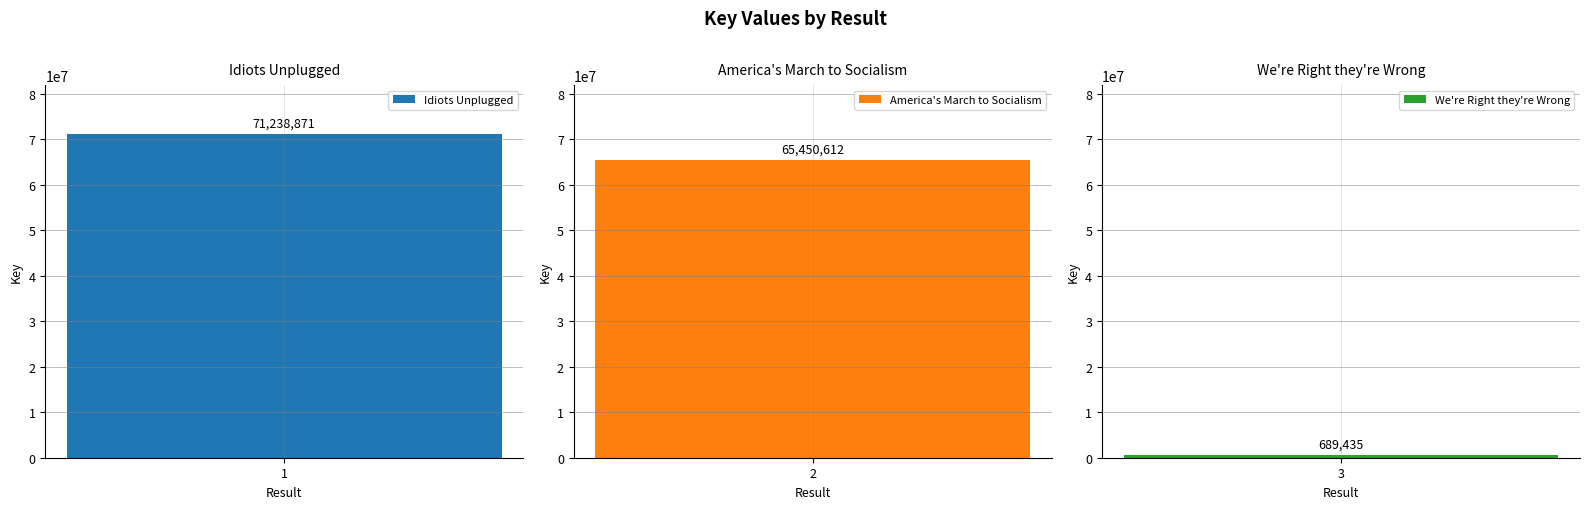

Which label corresponds to the largest value in the chart?

1